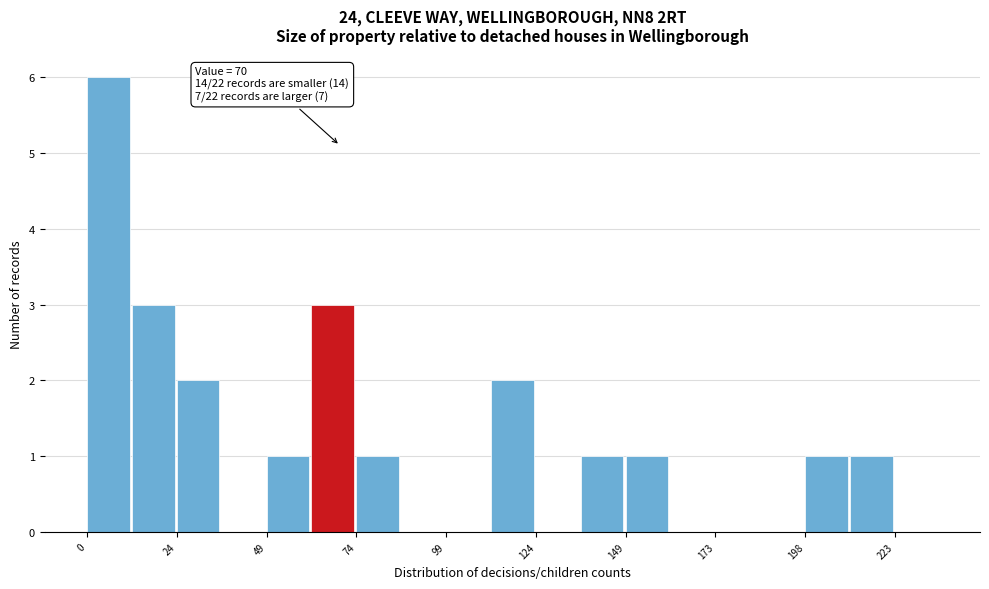

Read against the x-axis, roughly where is the centre of the tallest bar?

5